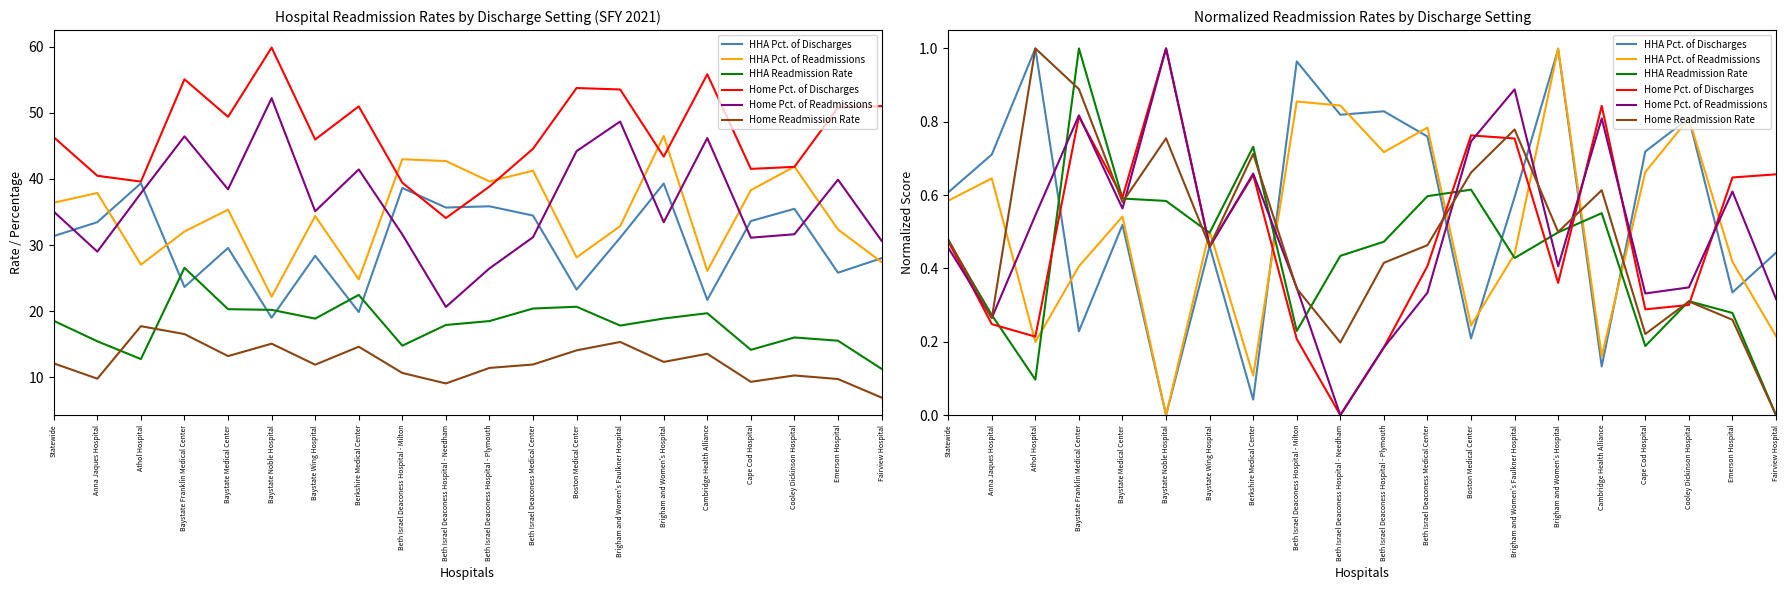

How many interior local valleys does the Home Pct. of Discharges series have?

6